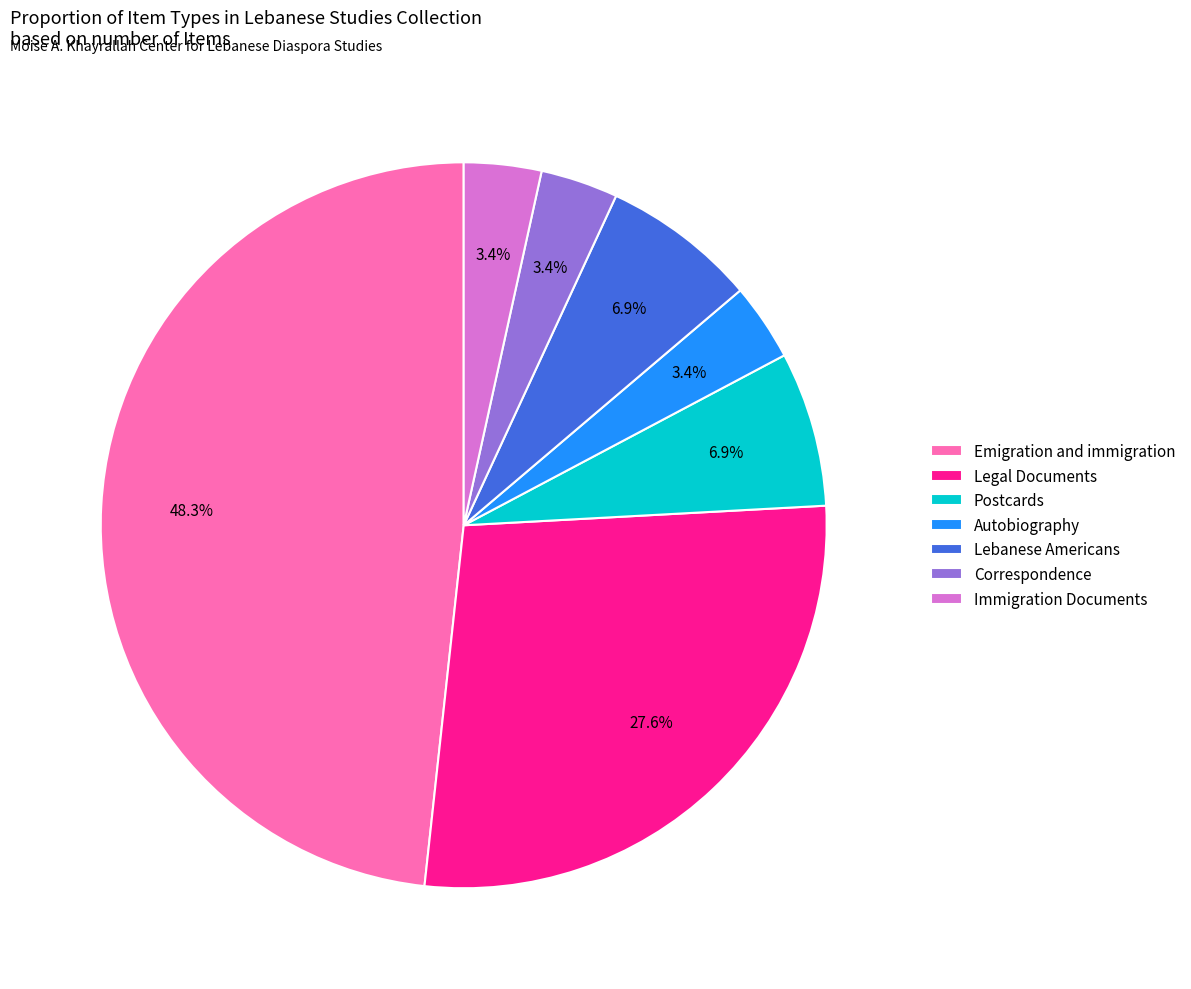

Between Immigration Documents and Lebanese Americans, which is larger?

Lebanese Americans